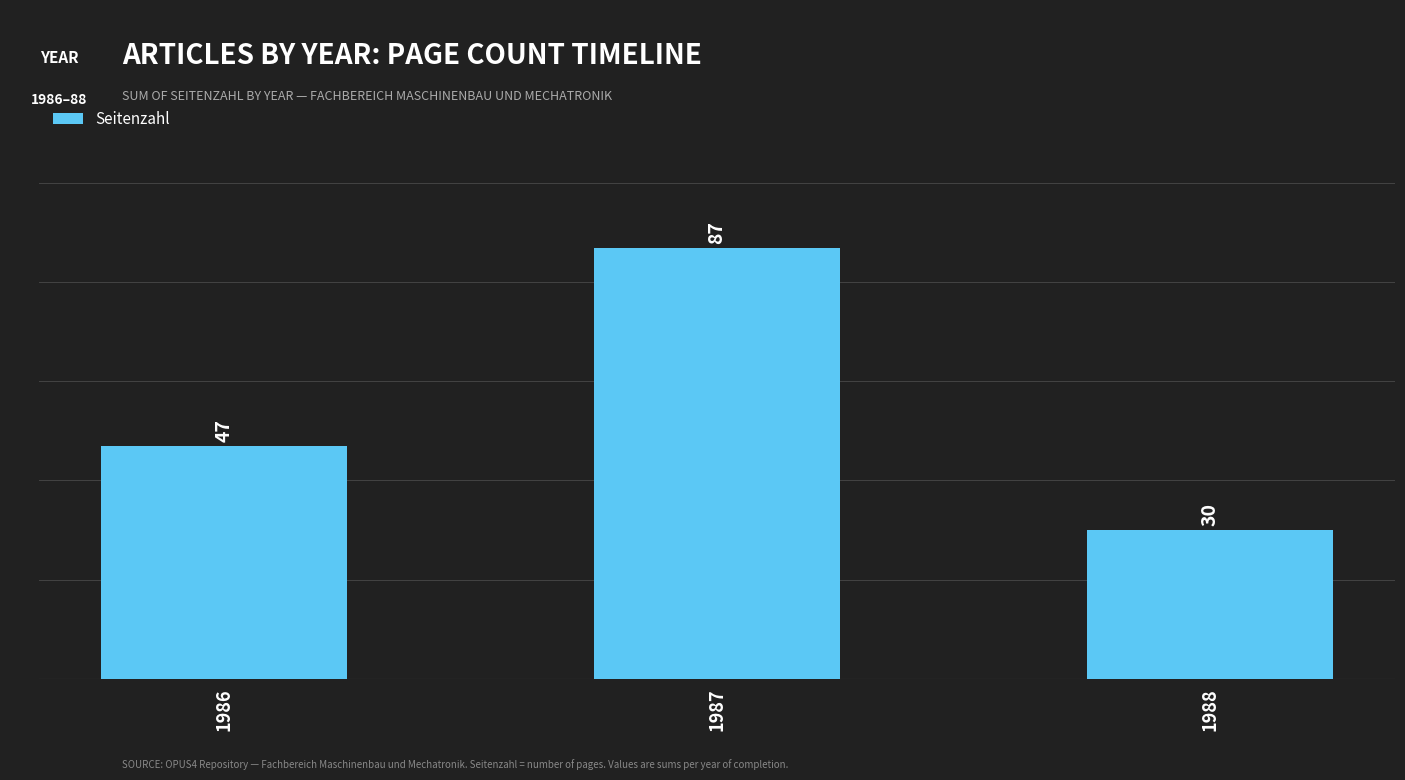

List the labels in order of value, smallest first.

1988, 1986, 1987